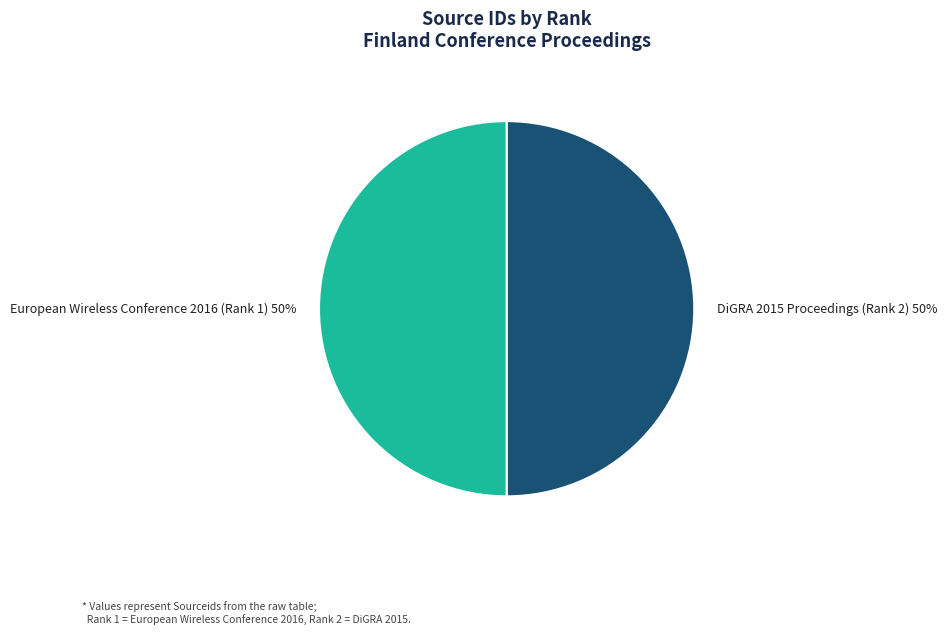

To the nearest percent, what portion does DiGRA 2015 Proceedings (Rank 2) represent?

50%